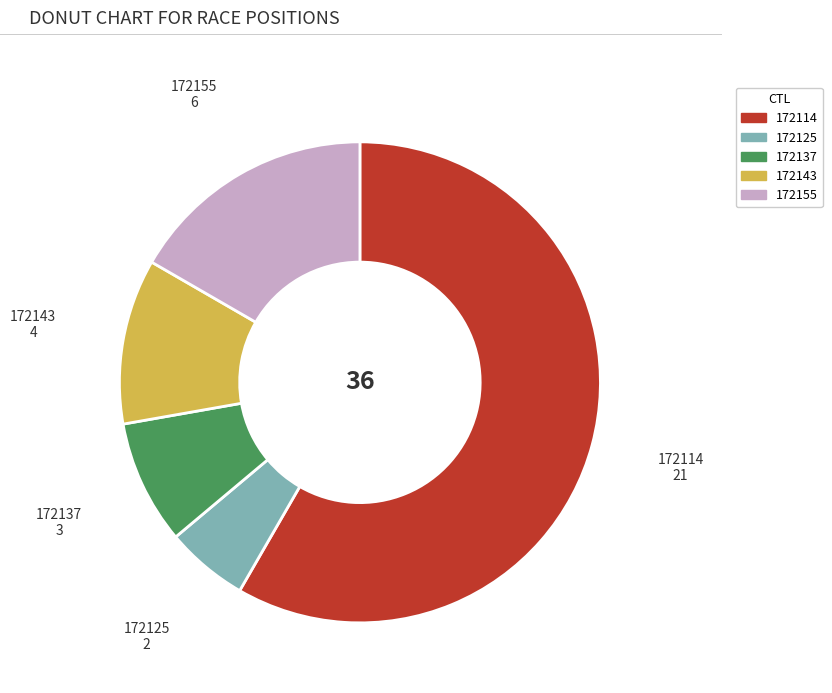

What is the ratio of the value at 172143 to the value at 172114?

0.2